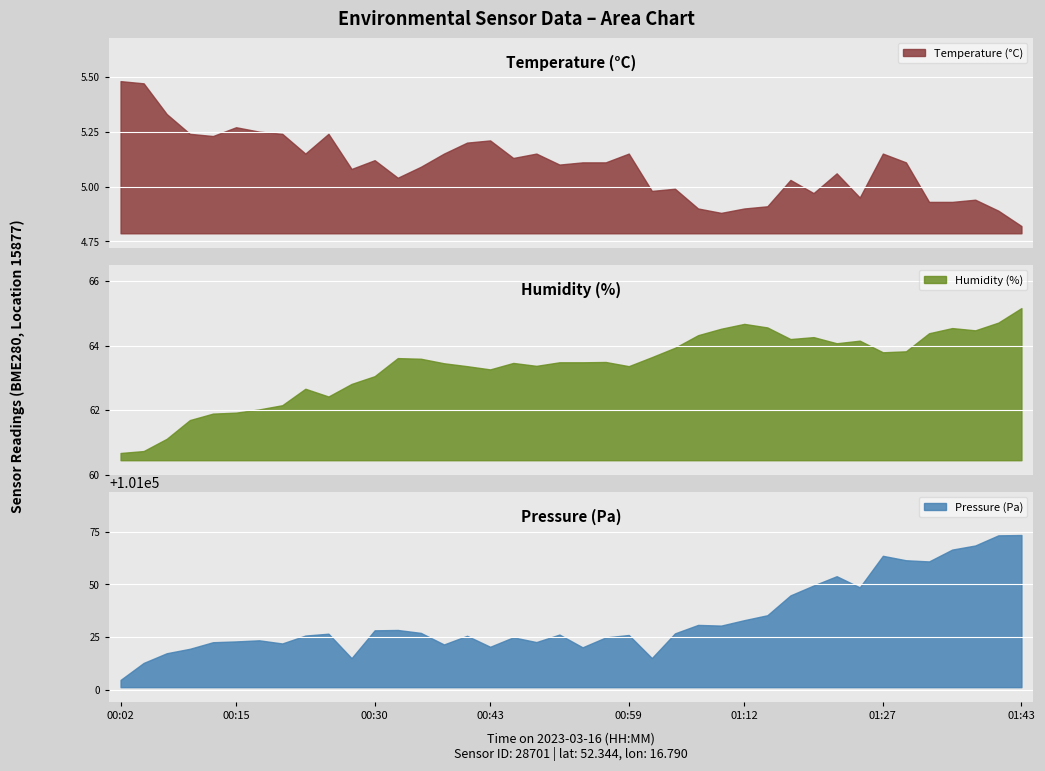

Reading left to right, transcribe all the data shown in this chart.

temperature: 5.5	5.5	5.3	5.2	5.2	5.3	5.2	5.2	5.2	5.2	5.1	5.1	5.0	5.1	5.2	5.2	5.2	5.1	5.2	5.1	5.1	5.1	5.2	5.0	5.0	4.9	4.9	4.9	4.9	5.0	5.0	5.1	5.0	5.2	5.1	4.9	4.9	4.9	4.9	4.8
humidity: 60.7	60.7	61.1	61.7	61.9	61.9	62.0	62.1	62.7	62.4	62.8	63.0	63.6	63.6	63.5	63.4	63.3	63.5	63.4	63.5	63.5	63.5	63.4	63.6	63.9	64.3	64.5	64.7	64.6	64.2	64.3	64.1	64.2	63.8	63.8	64.4	64.5	64.5	64.7	65.2
pressure: 101004.6	101012.6	101017.2	101019.4	101022.5	101022.9	101023.4	101021.9	101025.6	101026.5	101014.9	101028.1	101028.3	101026.9	101021.4	101025.5	101020.3	101024.8	101022.6	101026.1	101020.1	101024.8	101025.9	101014.9	101026.7	101030.7	101030.4	101033.0	101035.3	101044.7	101049.4	101053.8	101048.6	101063.5	101061.4	101060.9	101066.5	101068.4	101073.2	101073.4